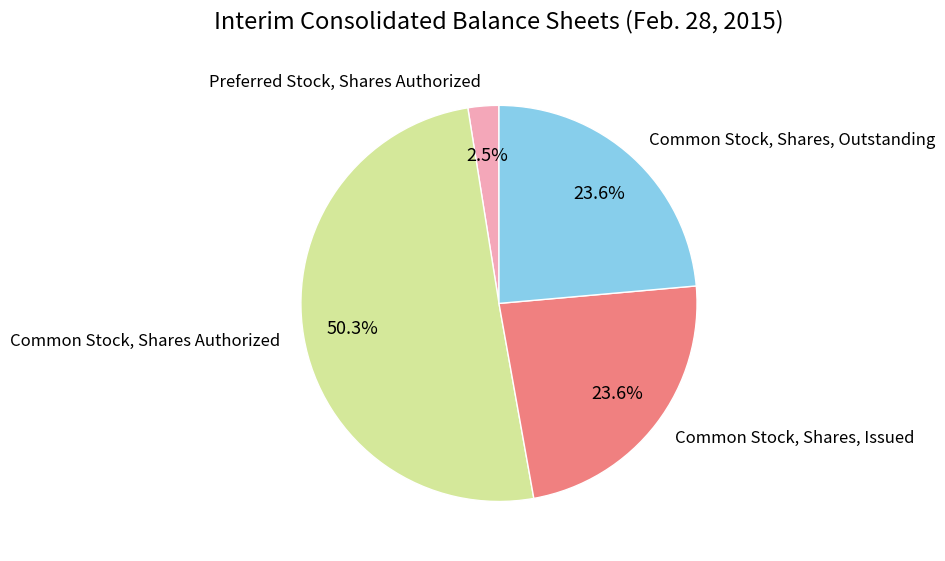

How many segments does this pie chart have?

4